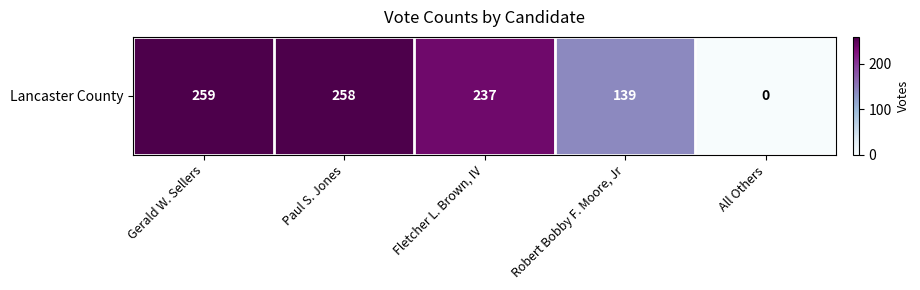

Which category has the highest value across all series?

Gerald W. Sellers